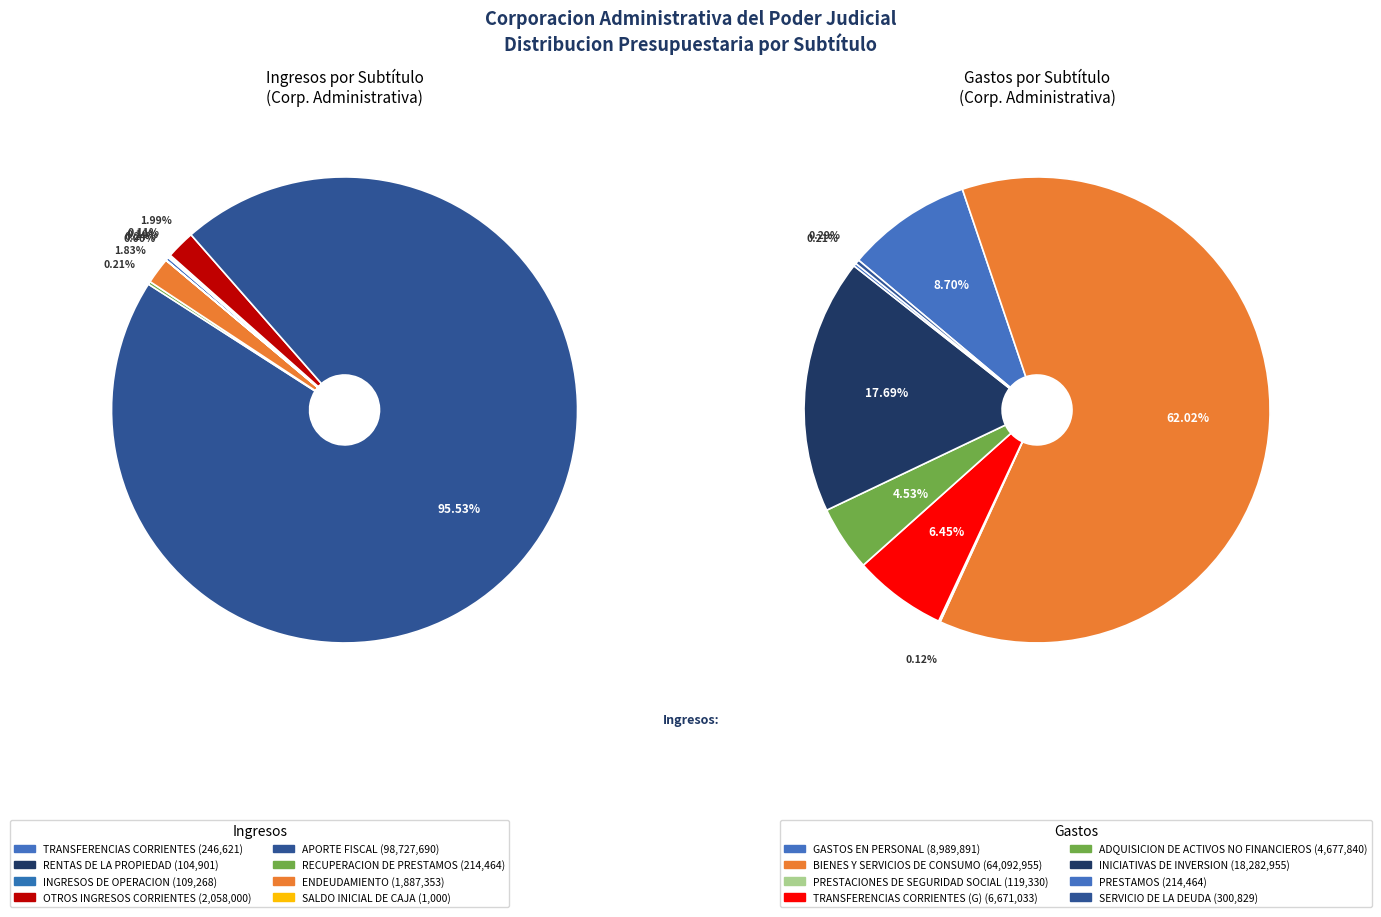

Is 3 the majority of the pie?

No